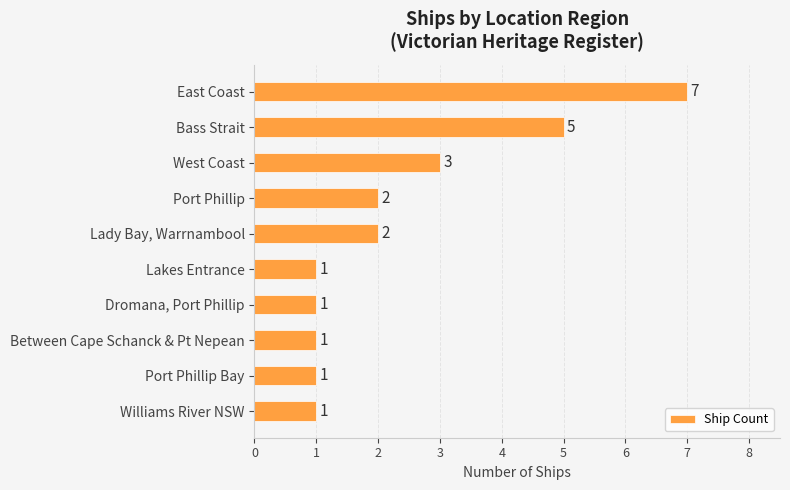

True or false: the data shows 2 at Lakes Entrance.

False